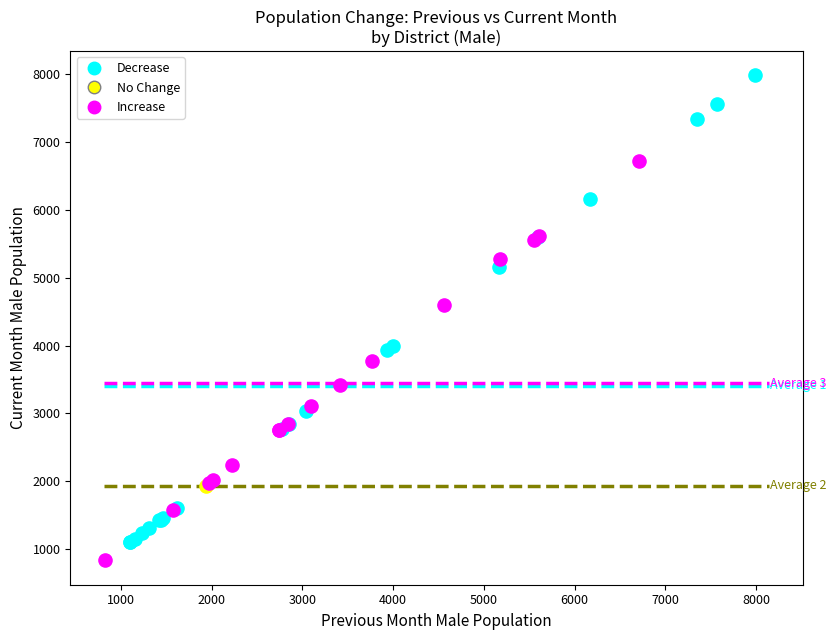

What are all the series names shown in the legend?

Decrease, No Change, Increase